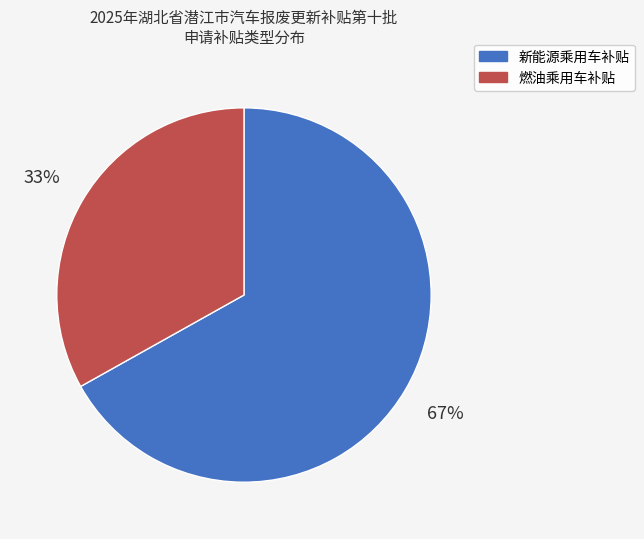

Is it true that 燃油乘用车补贴 is 33% of the pie?

True